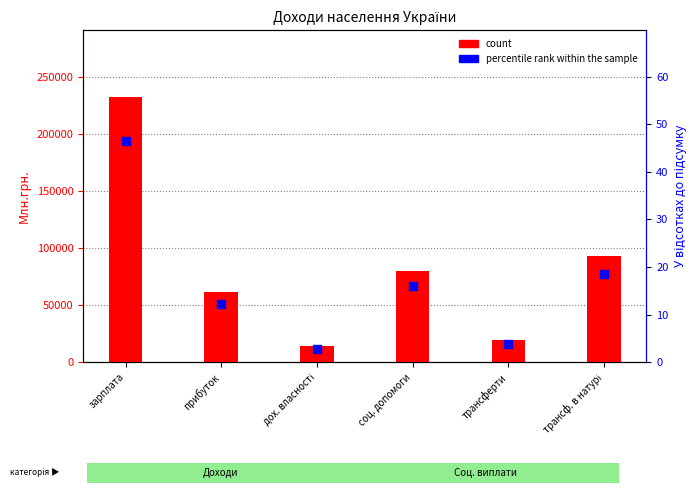

At which category is the sum across all series the highest?

зарплата